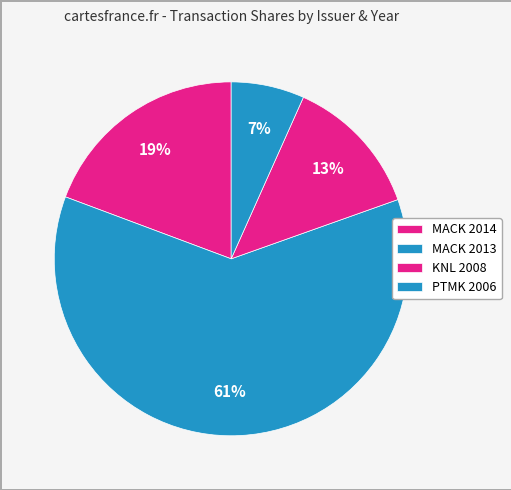

To the nearest percent, what portion does MACK 2013 represent?

61%